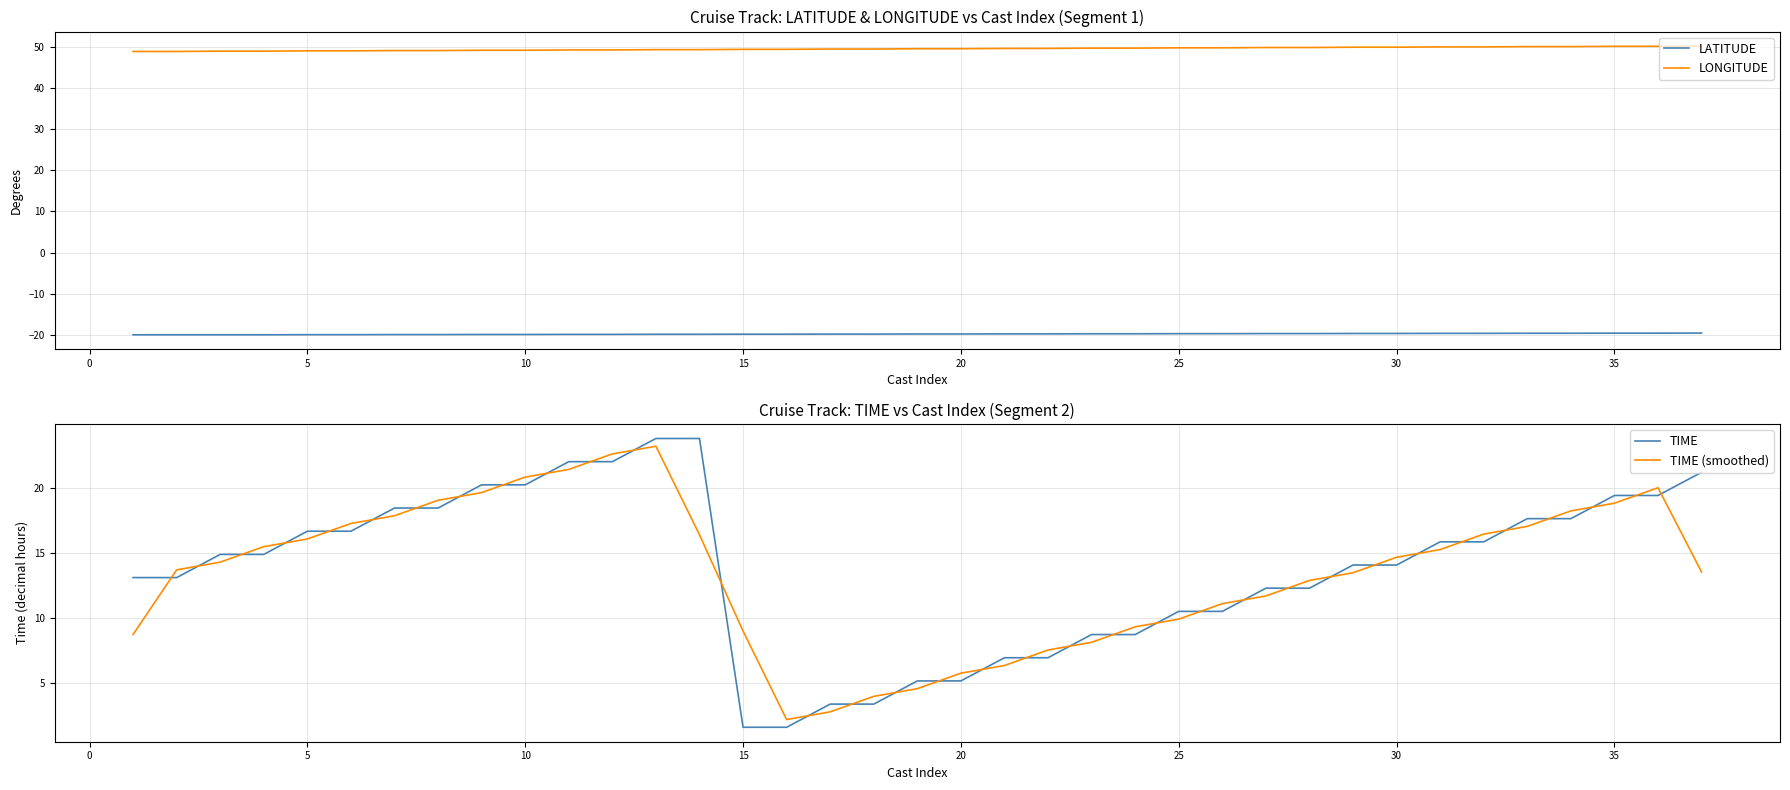

What is the lowest value of the LONGITUDE series?

48.9